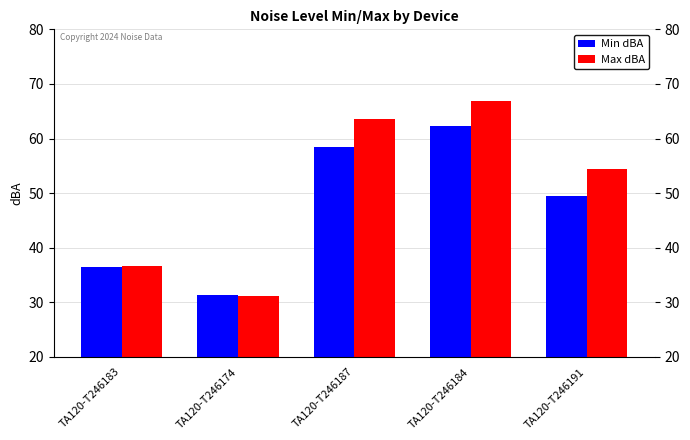

Are the bars grouped side by side (vs. stacked)?

Yes